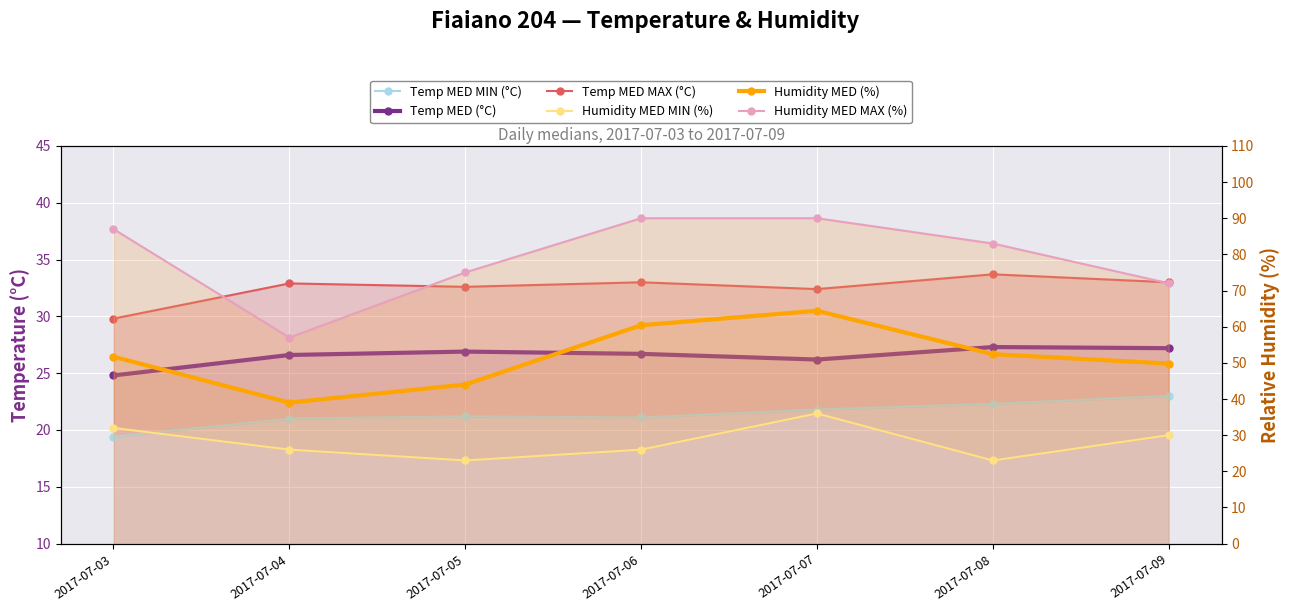

The Temp MED (°C) series shows 27.3 at 2017-07-08. True or false?

True